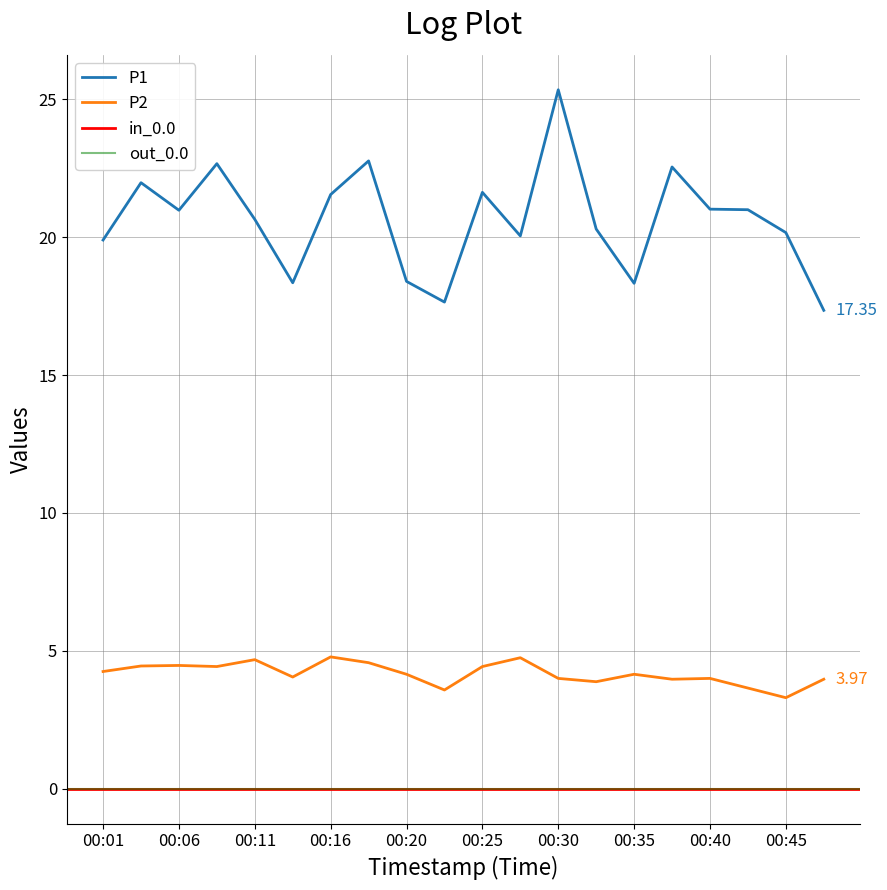

Count the number of categories in the chart.

20